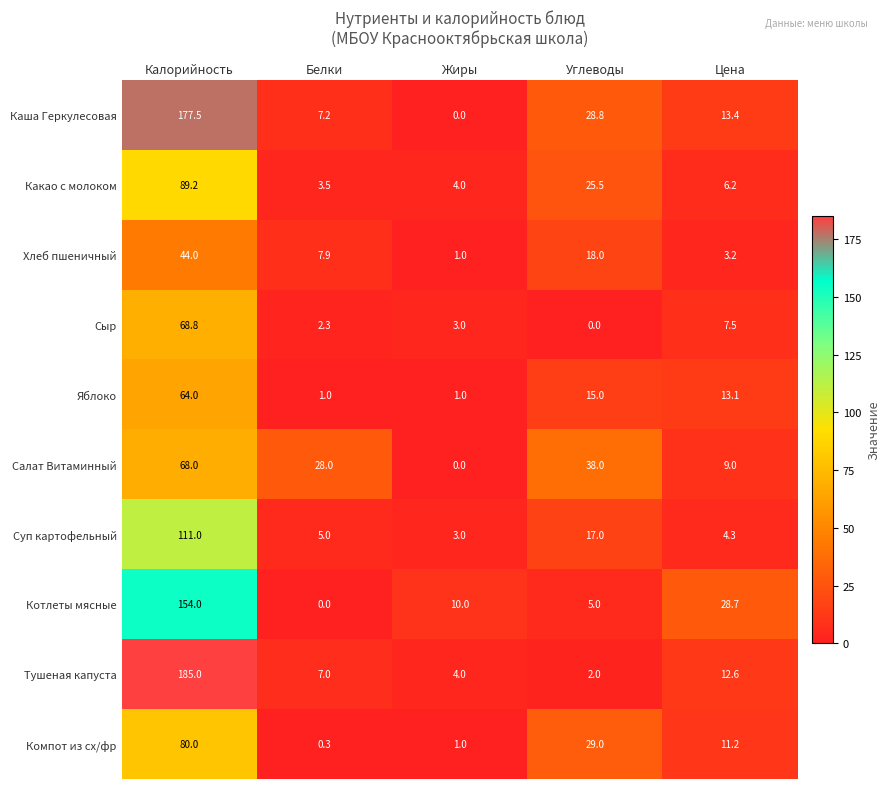

What is the spread (max minus min) of values at Жиры?

10.0